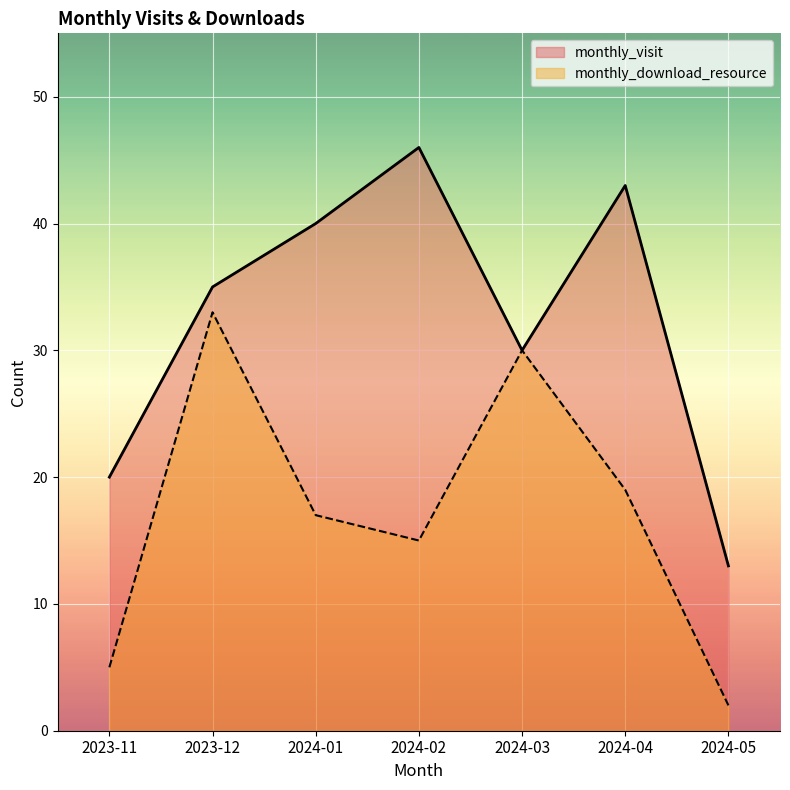

What is the label of the 6th point from the left?

2024-04